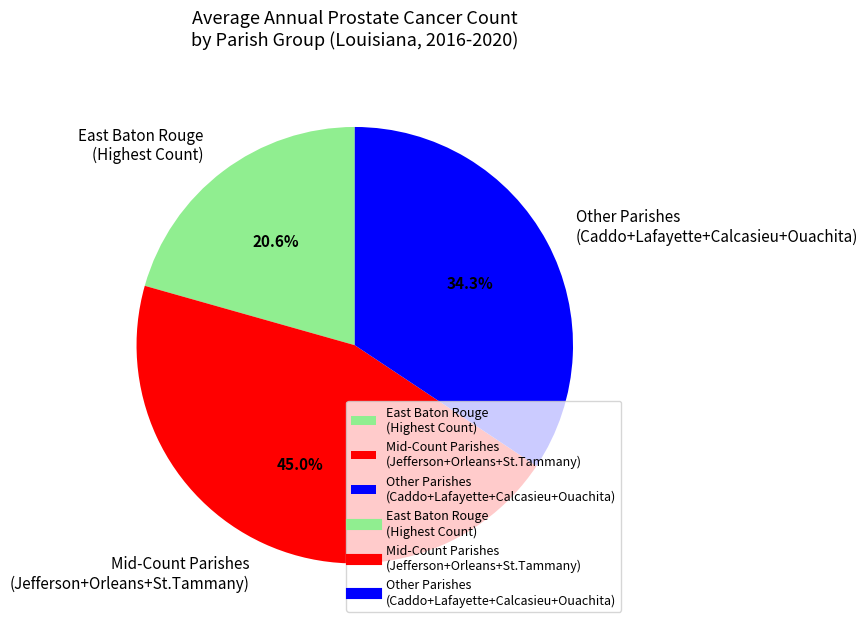

Combined, do Mid-Count Parishes (Jefferson+Orleans+St.Tammany) and Other Parishes (Caddo+Lafayette+Calcasieu+Ouachita) account for over 50%?

Yes